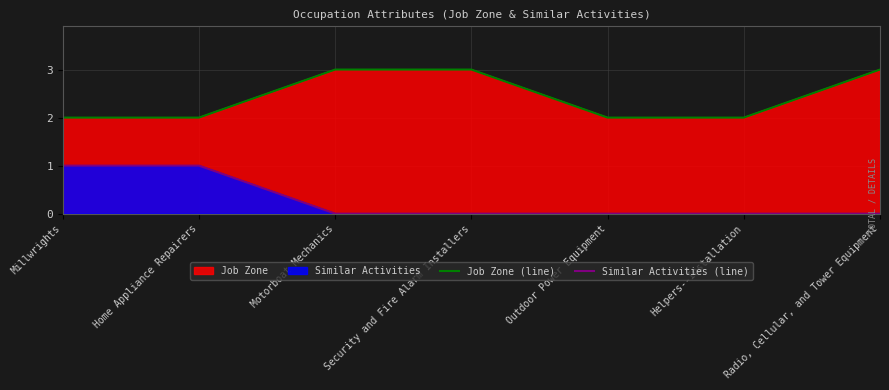

True or false: Job Zone (line) and Similar Activities (line) cross at least once.

False